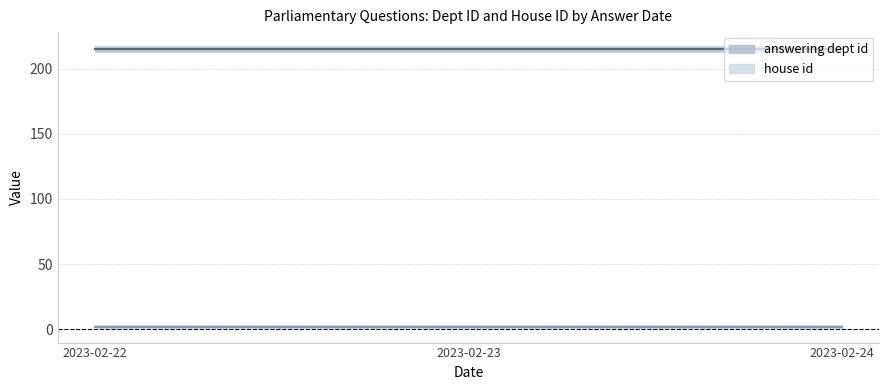

What is the value of the house id point at the 1st from the left?

2